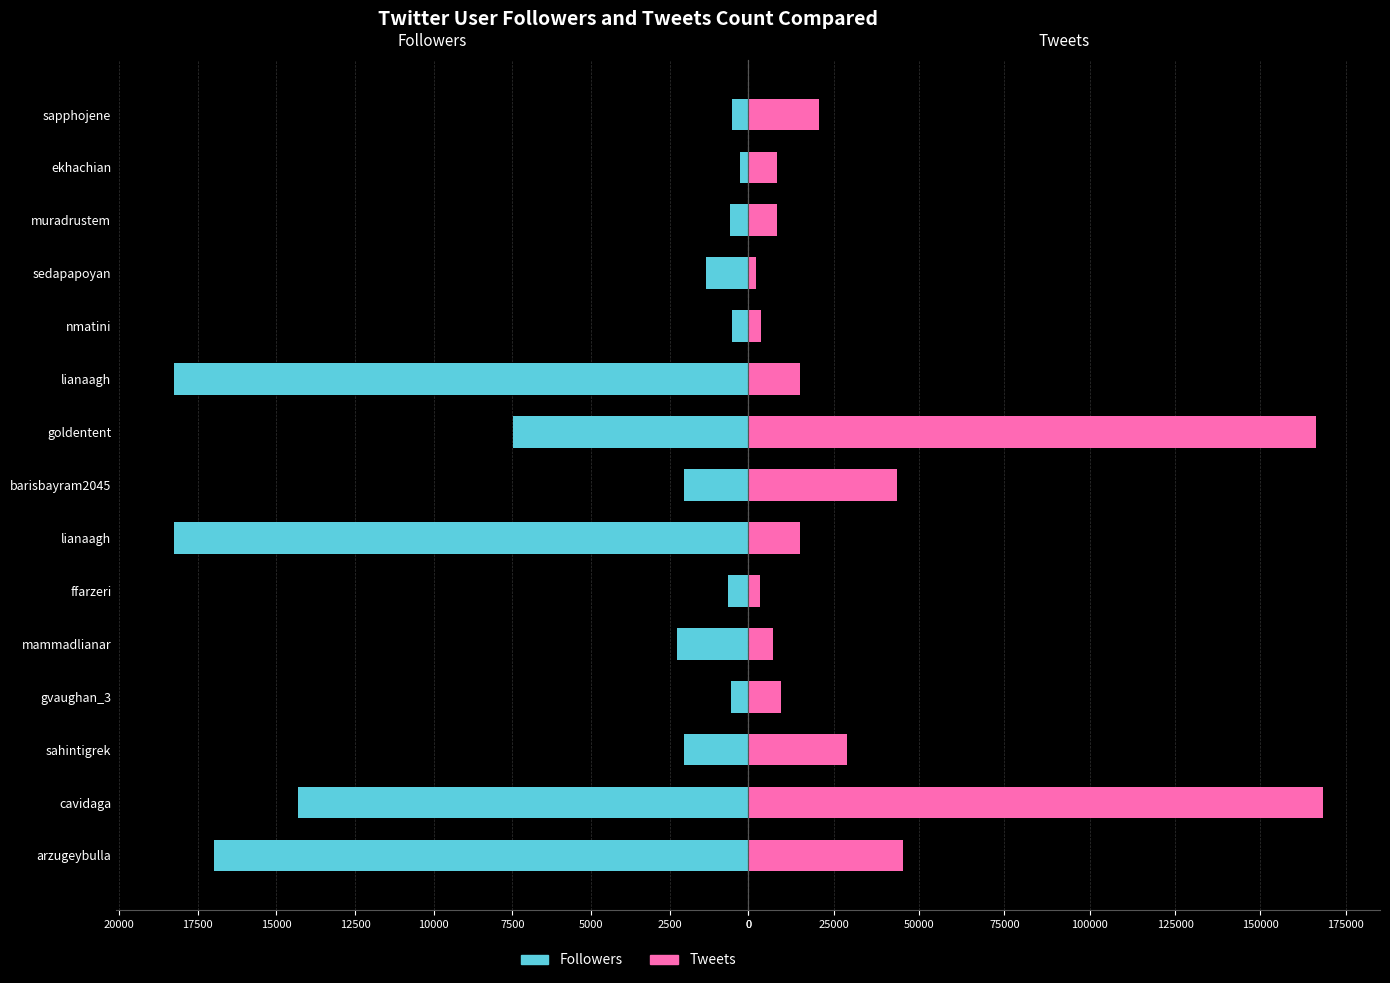

What is the maximum value shown in the chart?

168262